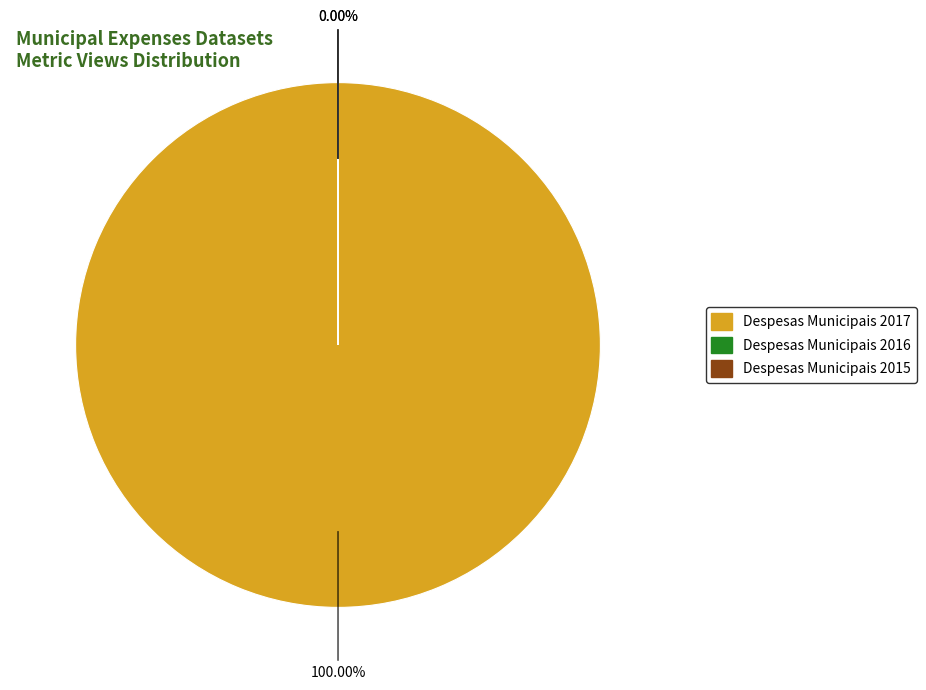

Does any single category account for the majority?

Yes